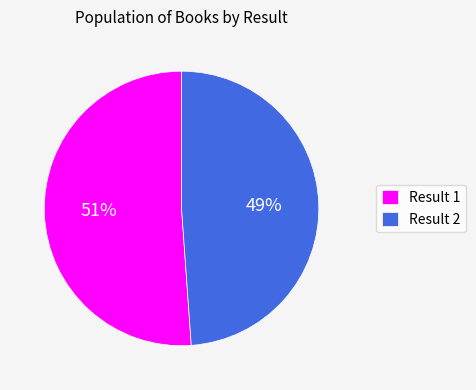

Is Result 1 the majority of the pie?

Yes